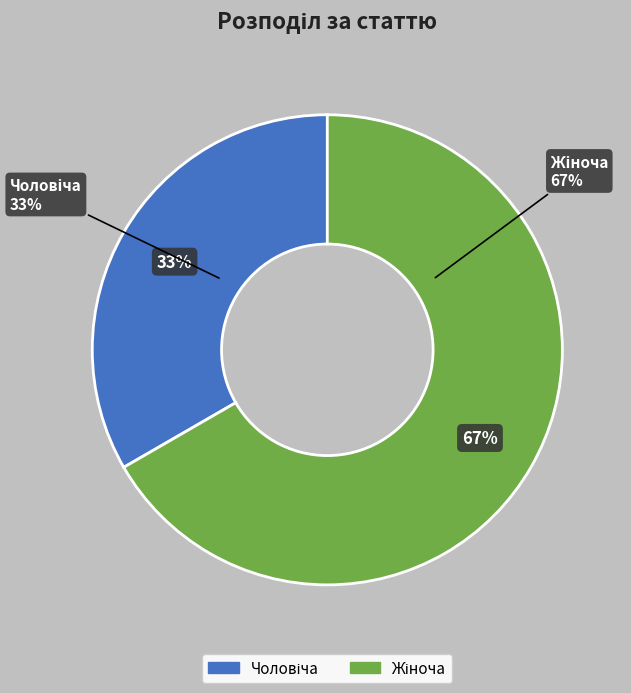

What is the largest slice in the pie chart?

Жіноча